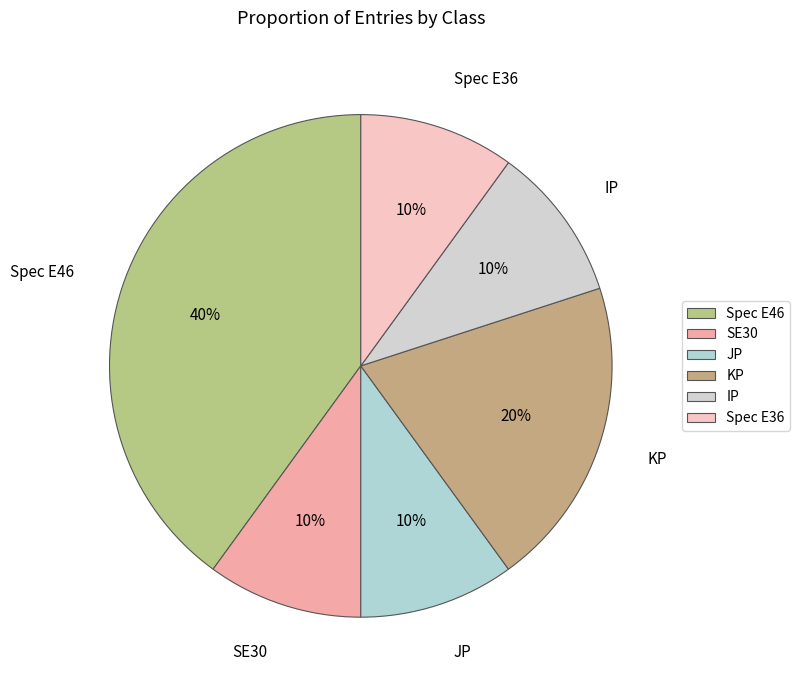

Which slice is the largest?

Spec E46